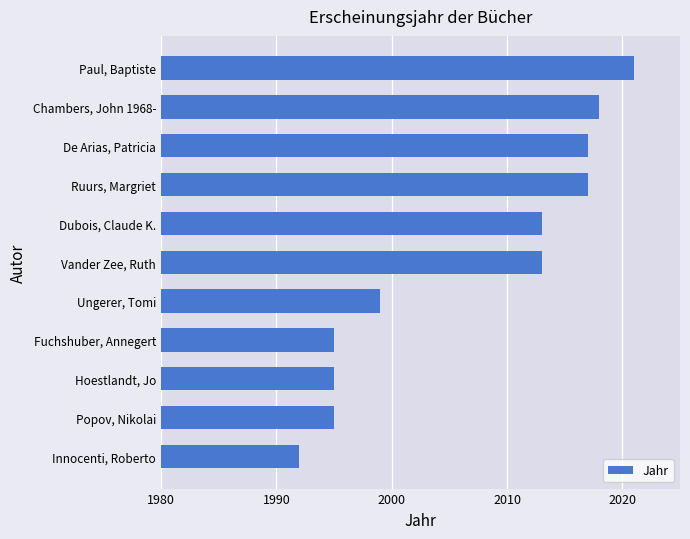

Reading top to bottom, transcribe all the data shown in this chart.

2021	2018	2017	2017	2013	2013	1999	1995	1995	1995	1992